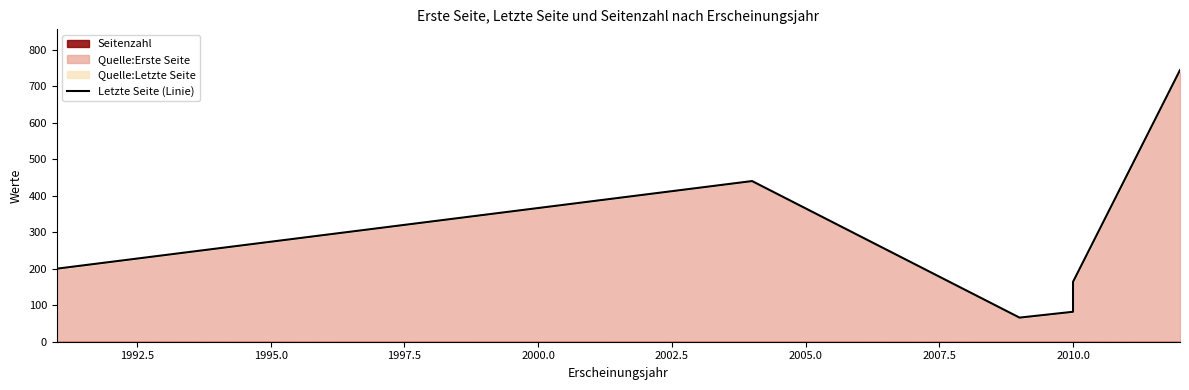

Approximately how many times larger is the value at 1995.0 compared to 1997.5?

0.8